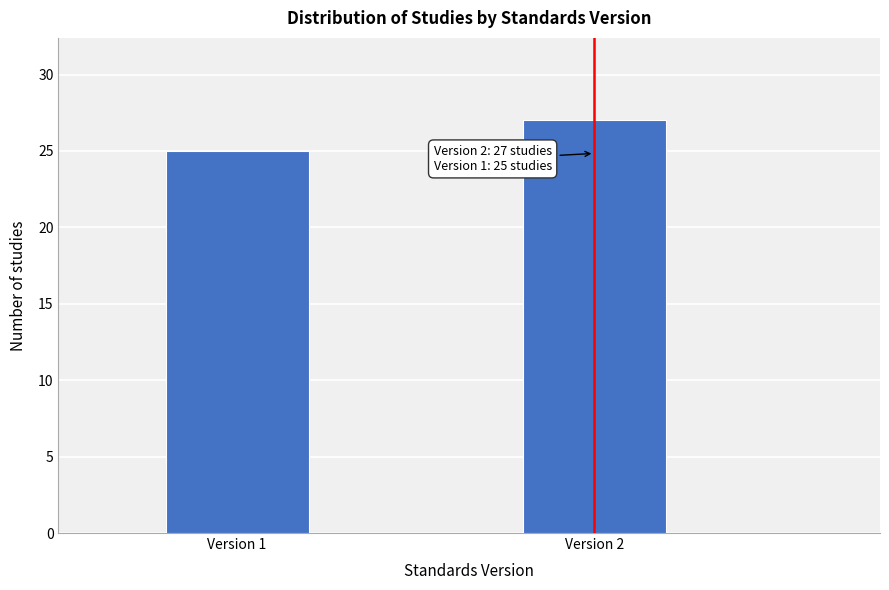

Reading left to right, extract all data points from this chart.

25	27